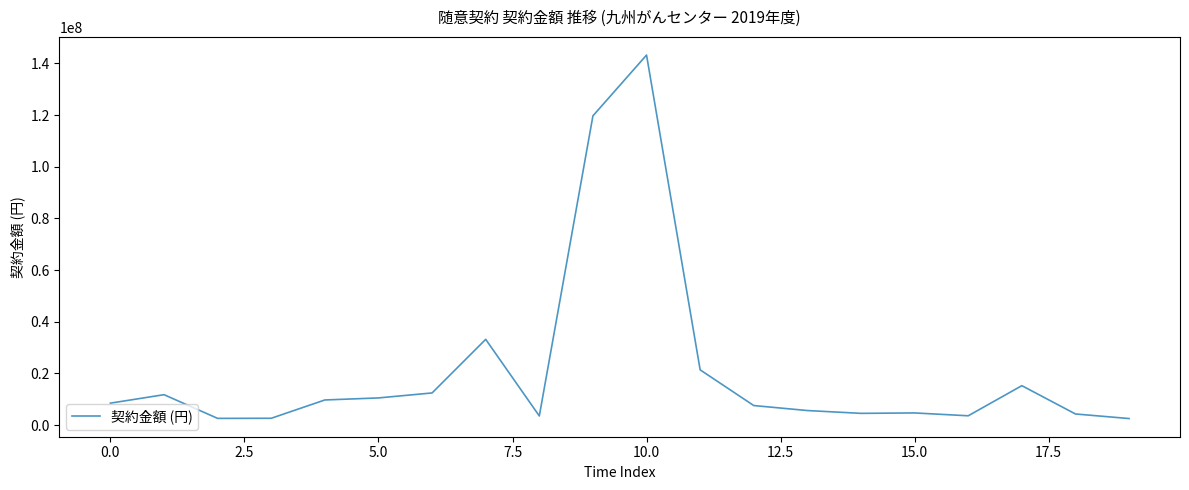

How many values are below 8488800?

10